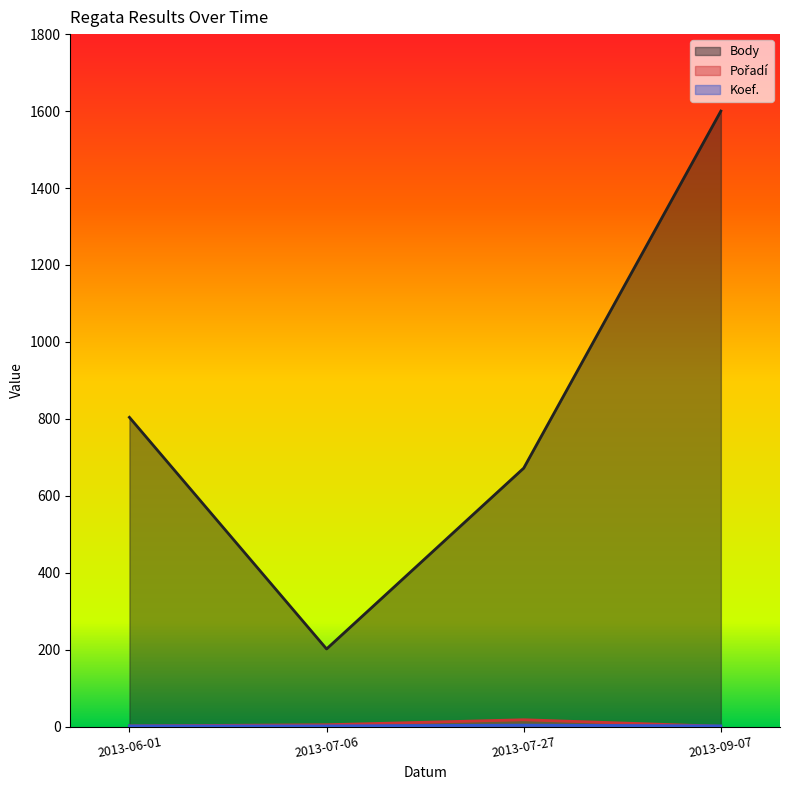

What is the lowest value of the Koef. series?

2